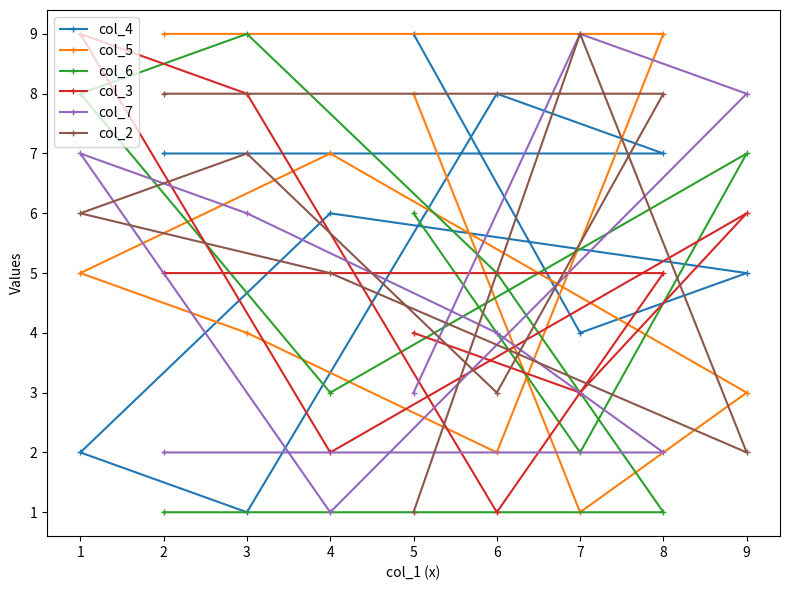

In col_6, how many points are lower than both neighbors (excluding endpoints)?

2